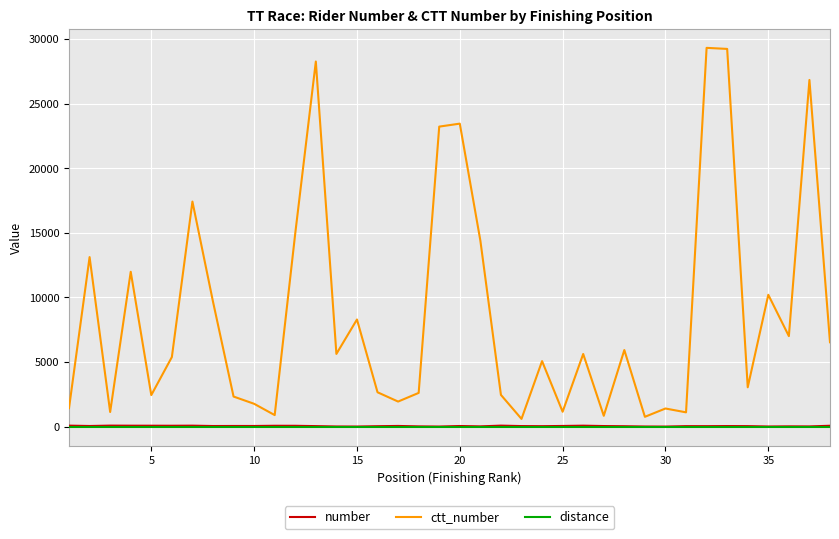

Which series has the largest total across all categories?

ctt_number